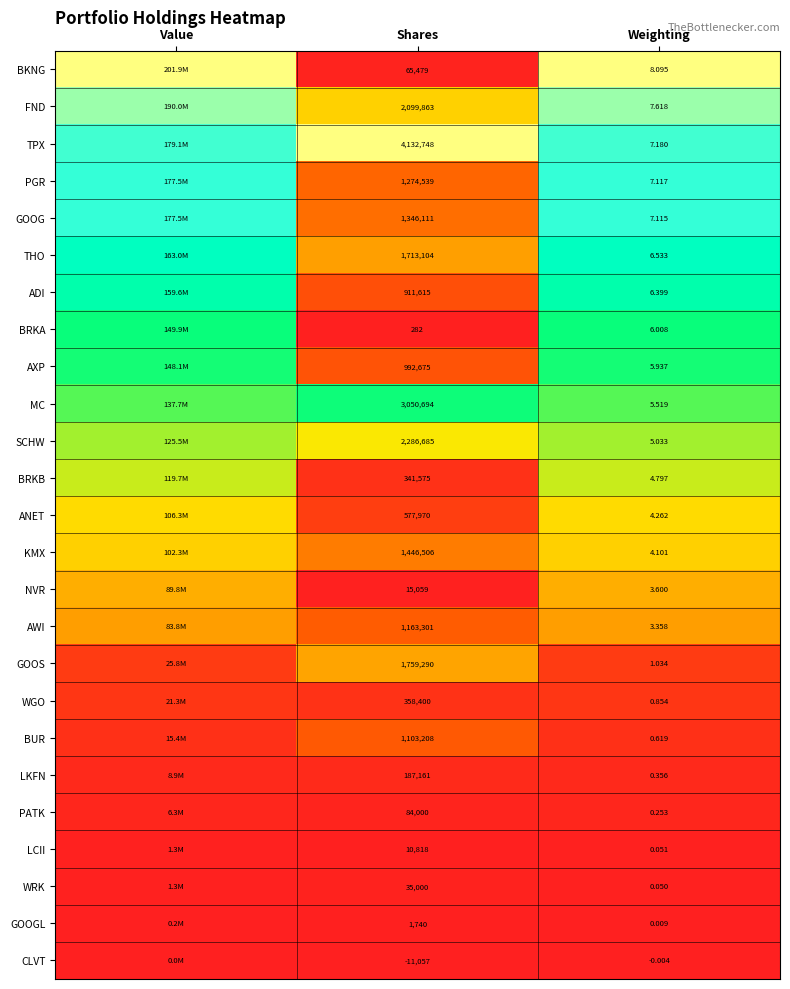

Which label corresponds to the largest value in the chart?

Value